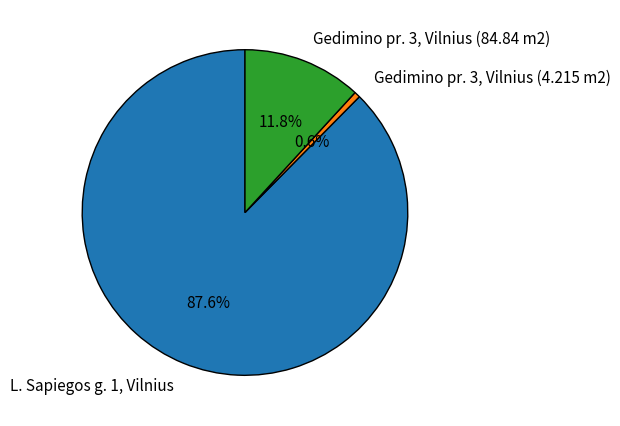

The L. Sapiegos g. 1, Vilnius slice represents 88% of the pie. True or false?

True